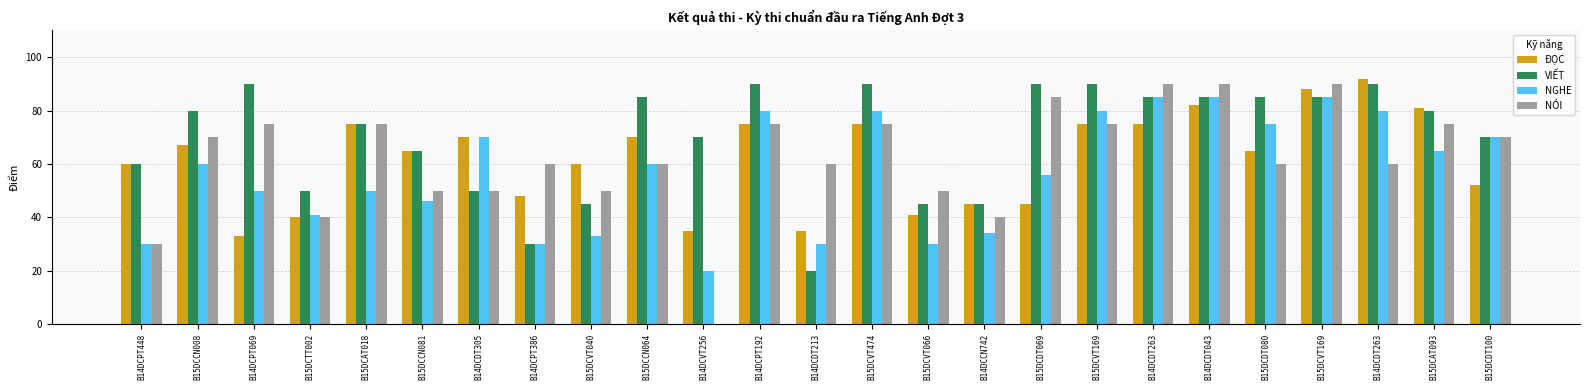

Between B15DCVT040 and B15DCAT093, which is larger?

B15DCAT093